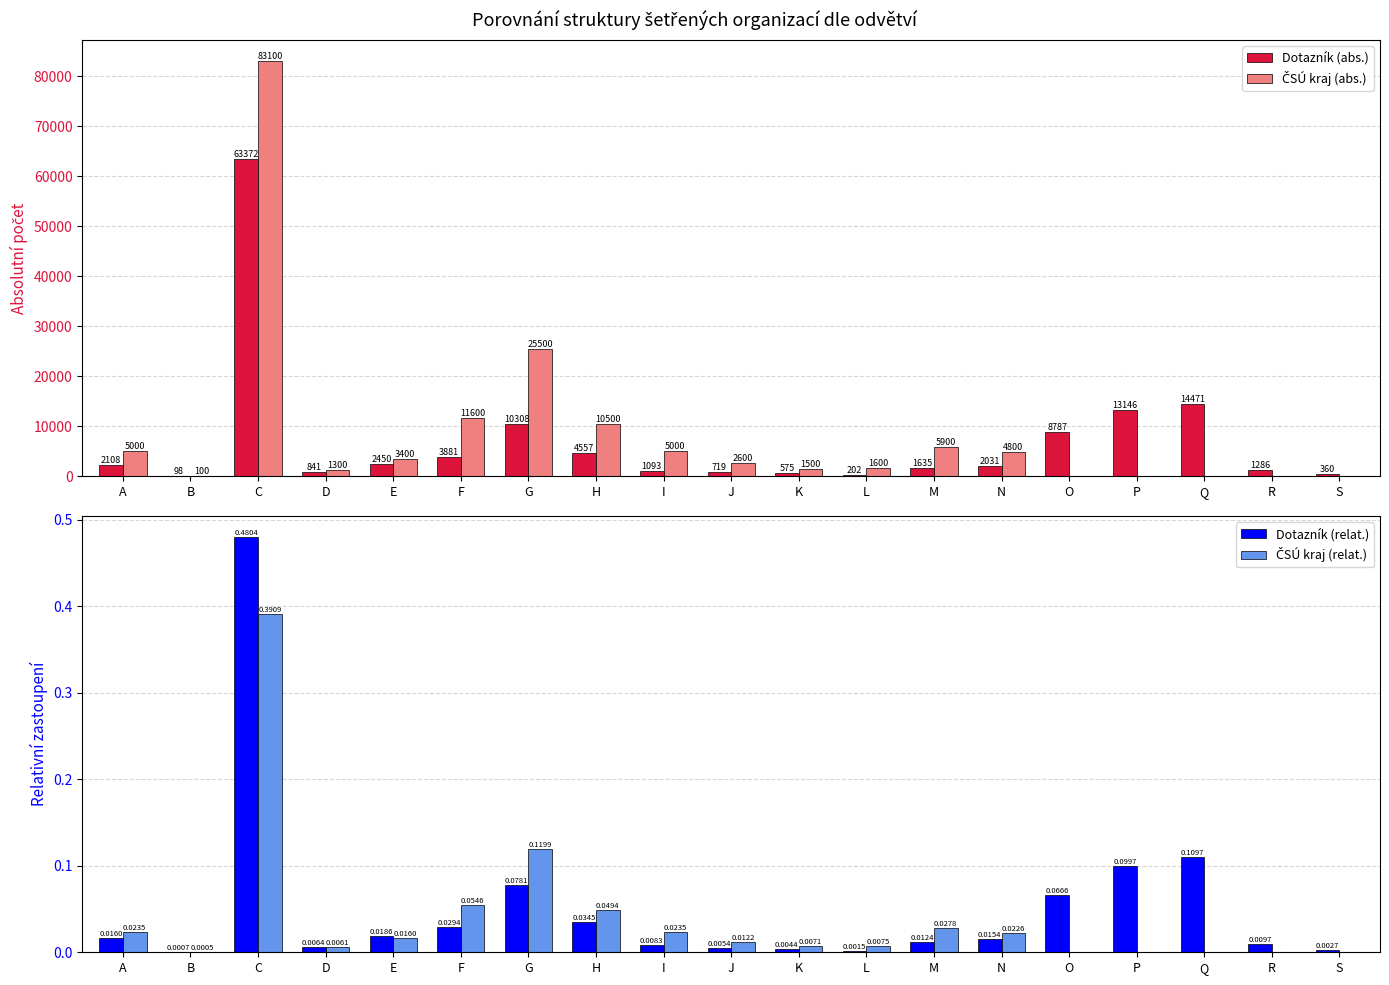

At which label does ČSÚ kraj (abs.) reach its minimum?

O